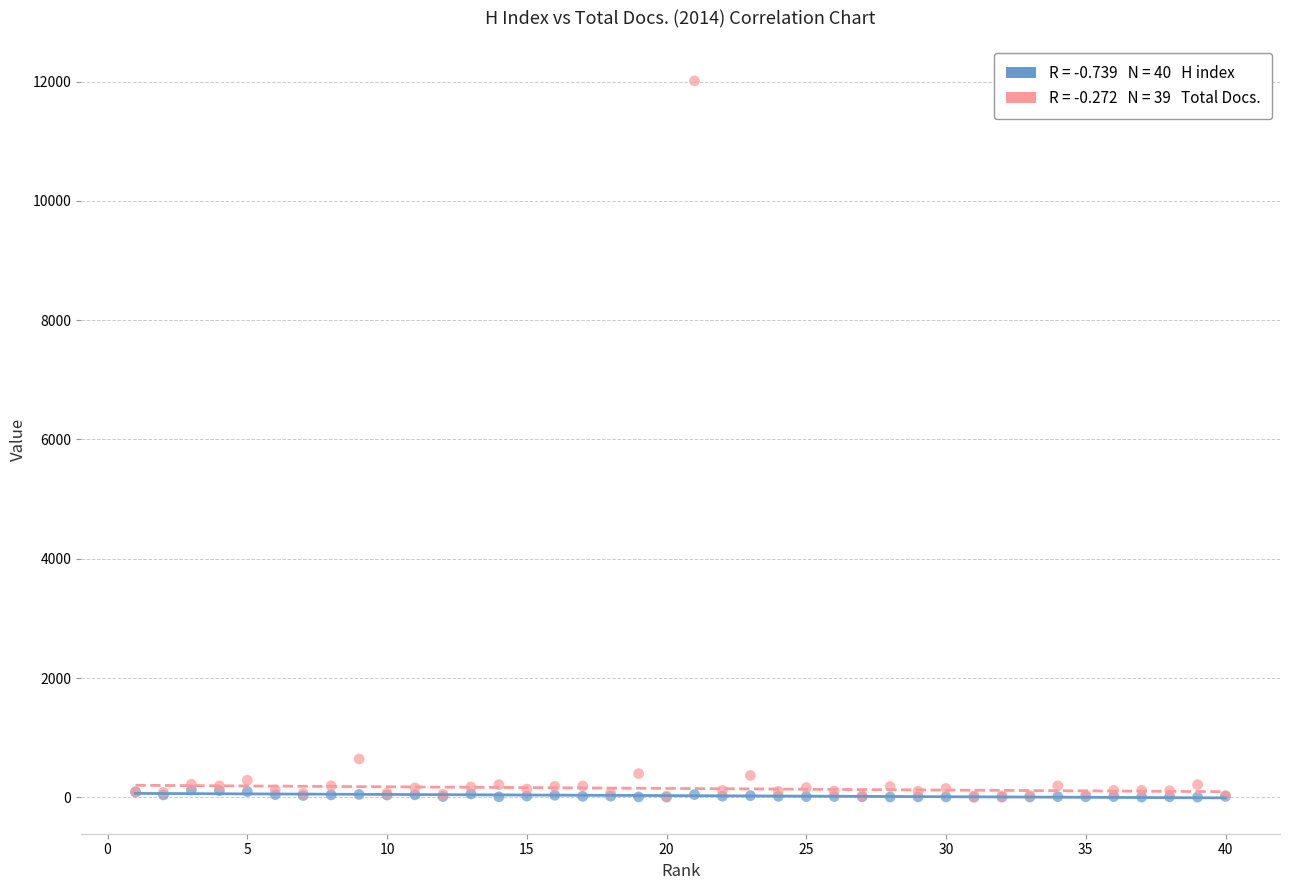

Across all series, what Y value is closest to 6007?

643